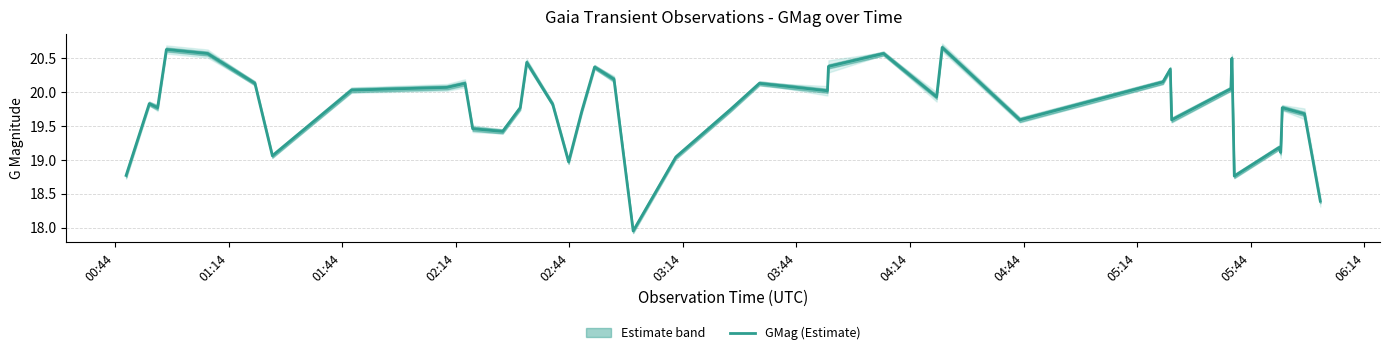

What is the value of the 7th point from the left?

19.1